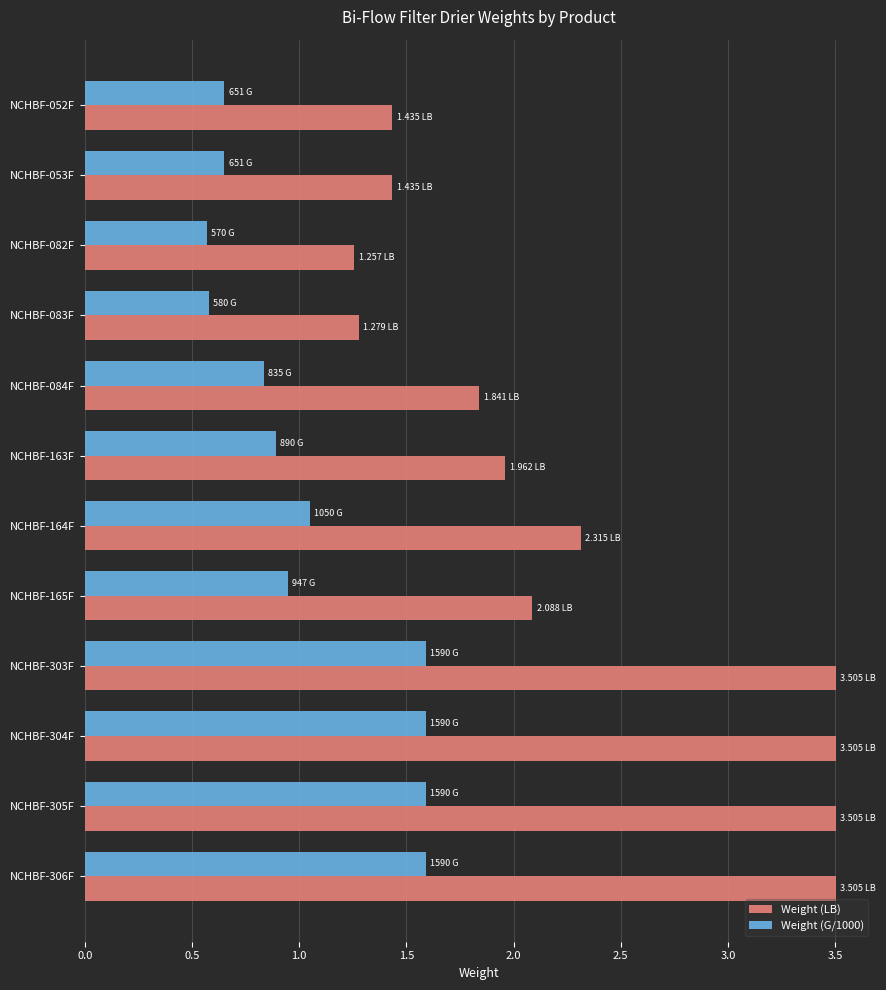

Rank the series by their maximum value, from lowest to highest.

Weight (G/1000), Weight (LB)